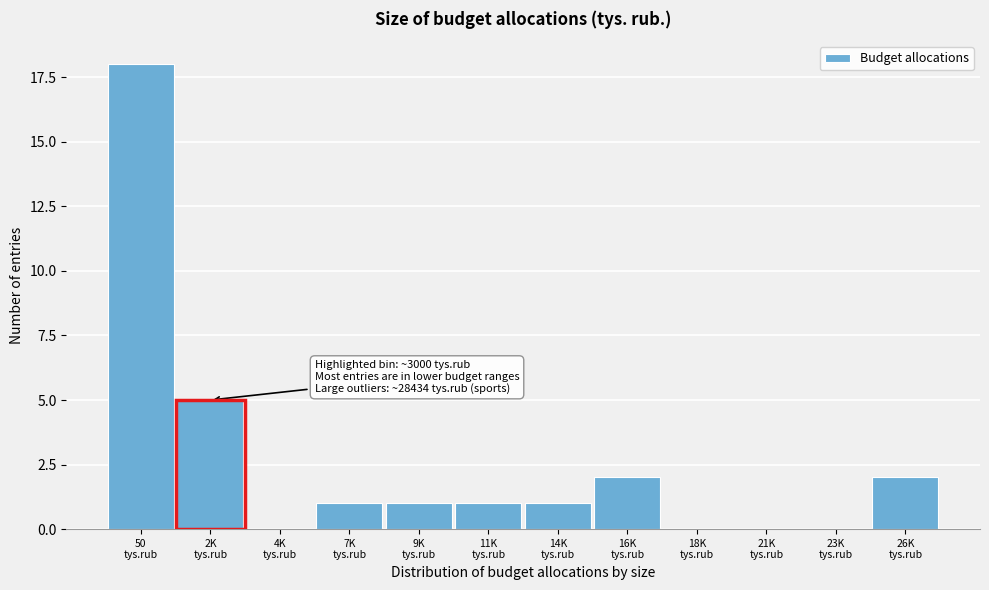

What is the sum of all values?

31